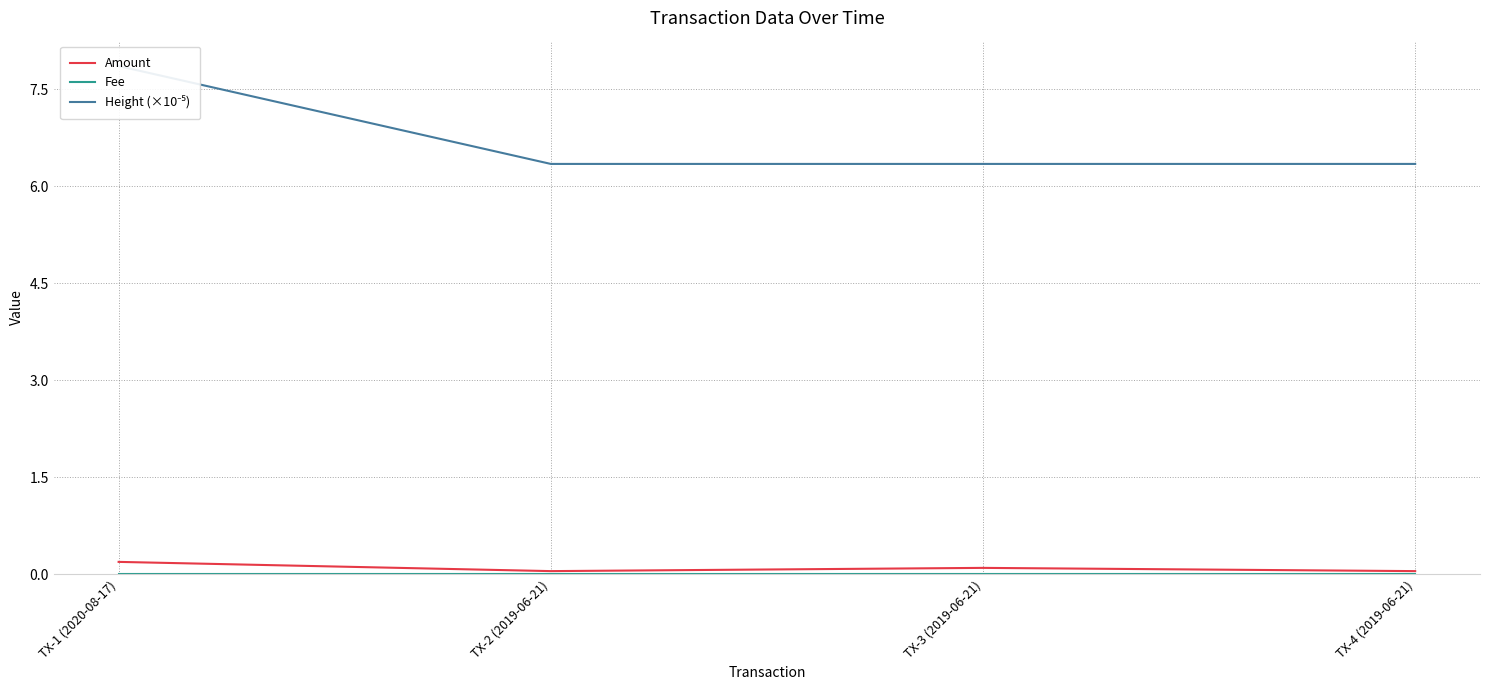

True or false: Height (×10⁻⁵) has a value of 8.4 at TX-2 (2019-06-21).

False